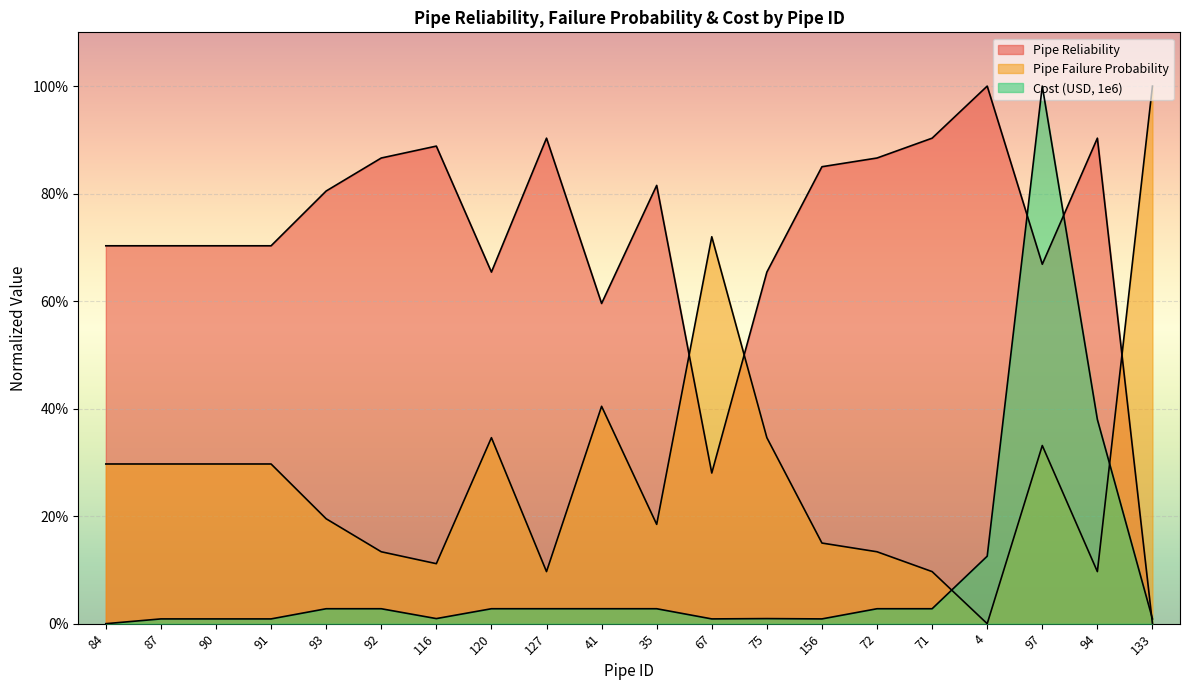

At which label is Pipe Failure Probability closest to 0?

4